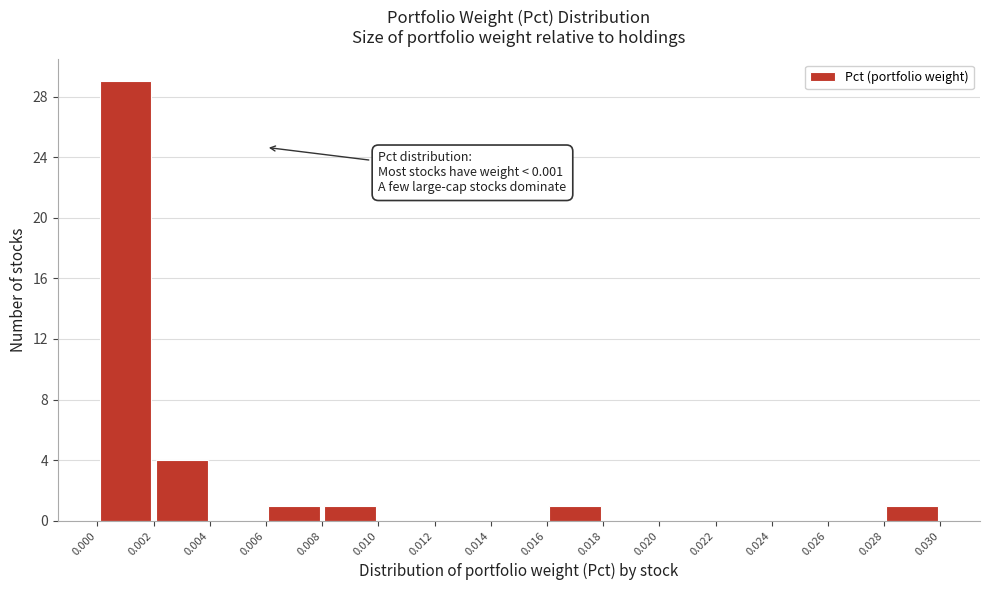

Over which range of the x-axis is the bar tallest?

0.000 to 0.002